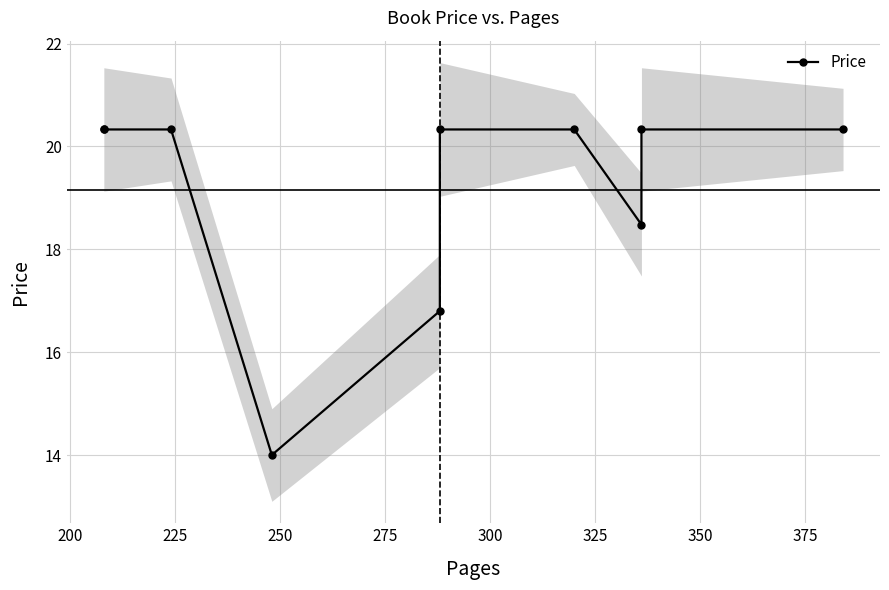

What is the sum of all values?

191.6